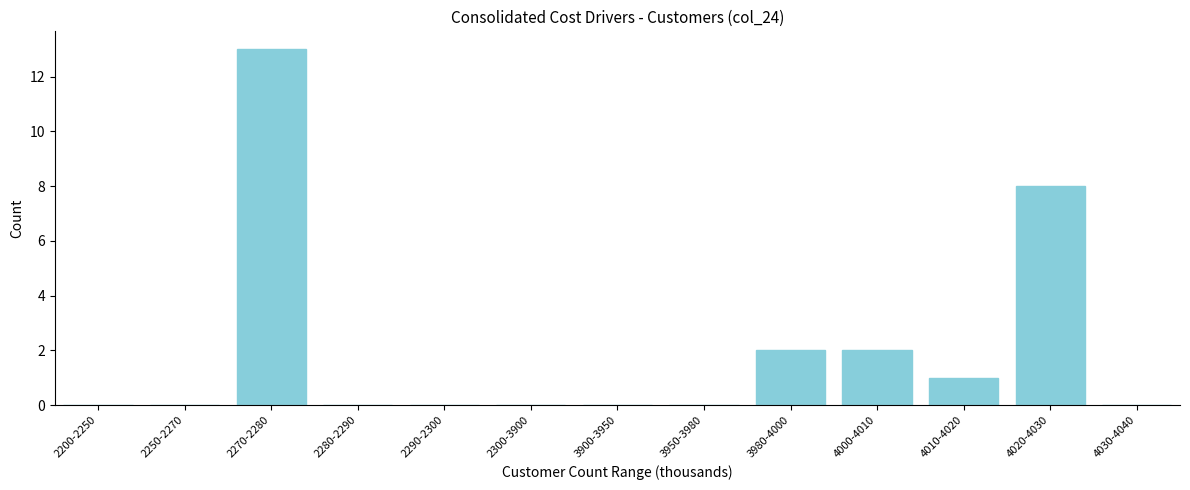

Reading right to left, transcribe all the data shown in this chart.

4030-4040=0	4020-4030=8	4010-4020=1	4000-4010=2	3980-4000=2	3950-3980=0	3900-3950=0	2300-3900=0	2290-2300=0	2280-2290=0	2270-2280=13	2250-2270=0	2200-2250=0